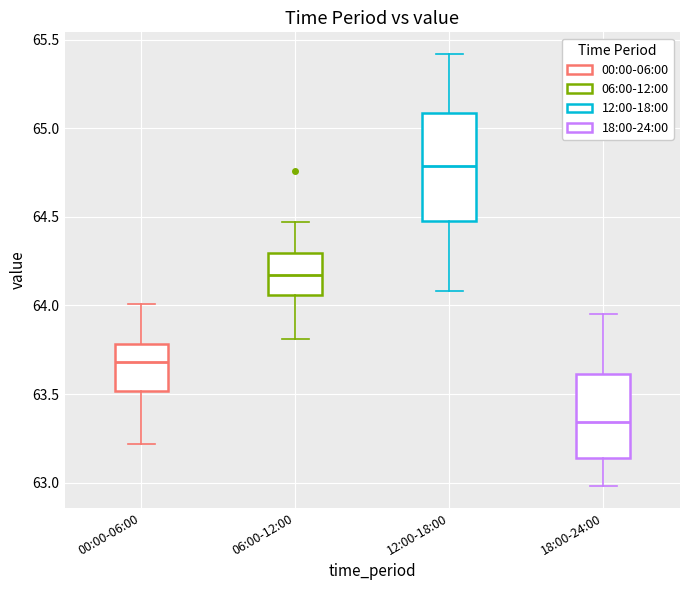

Which box's median line is the lowest?

18:00-24:00